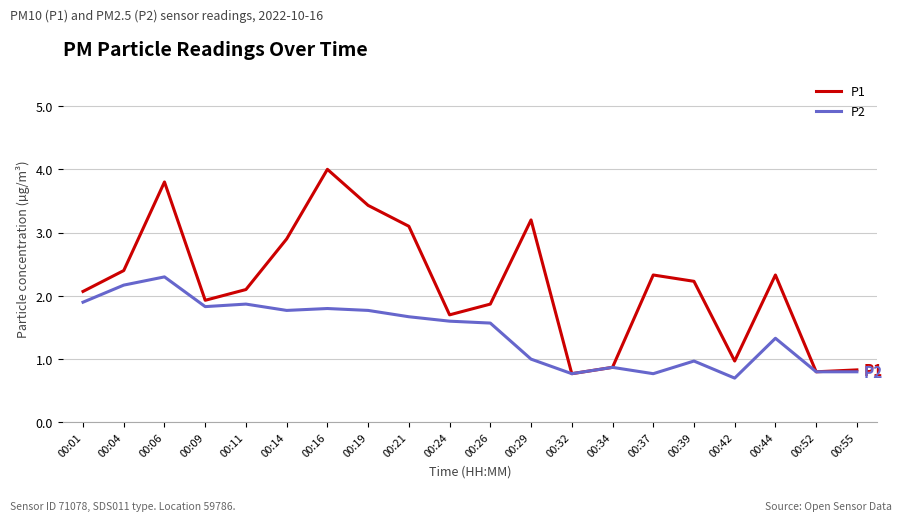

The P2 series shows 1.3 at 00:44. True or false?

True